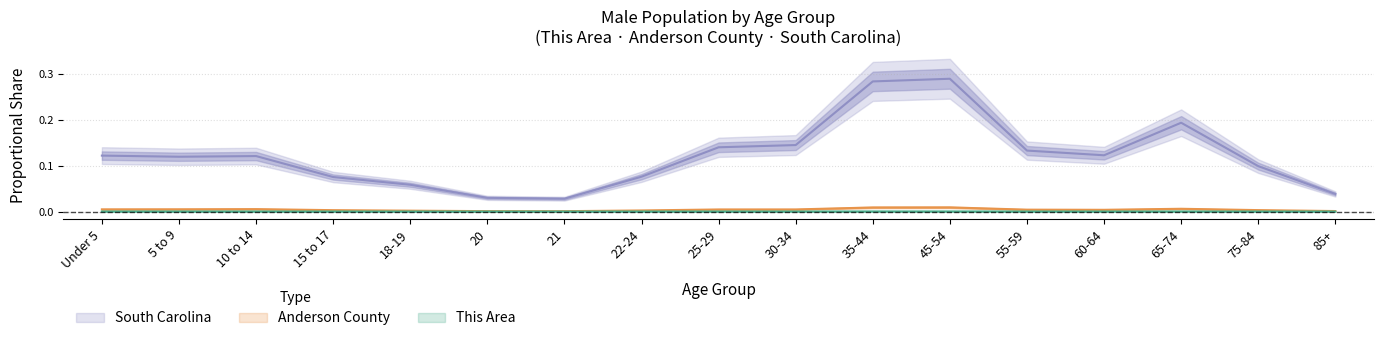

In Anderson County, how many points are higher than both neighbors (excluding endpoints)?

3